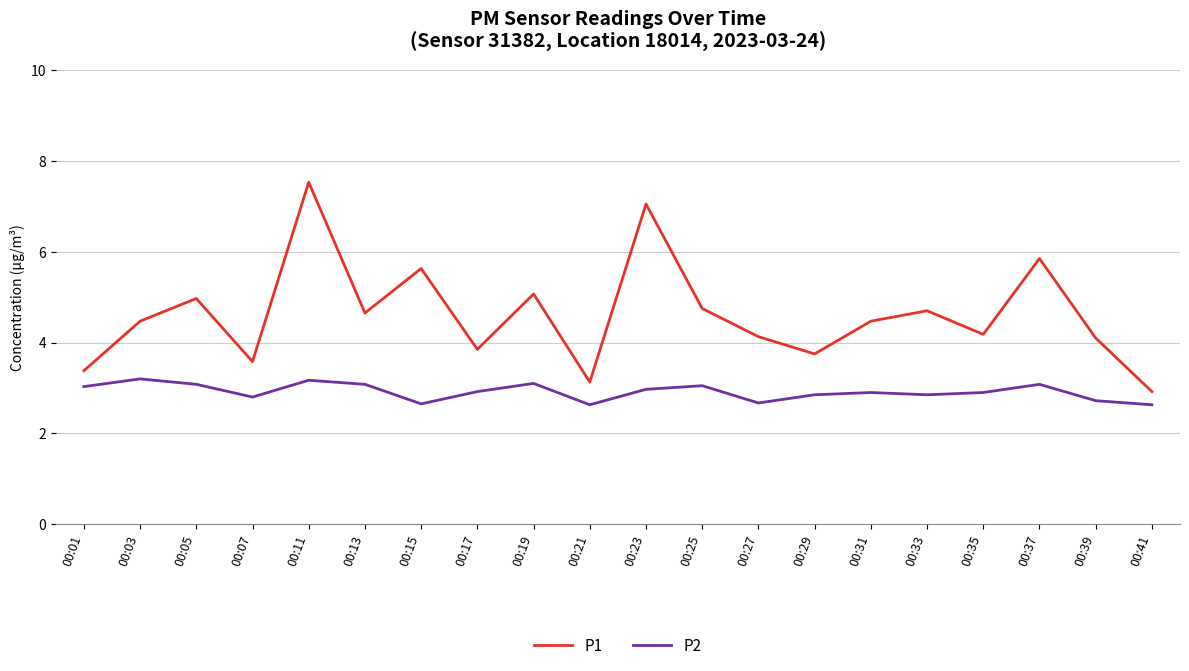

At which category is the sum across all series the highest?

00:11